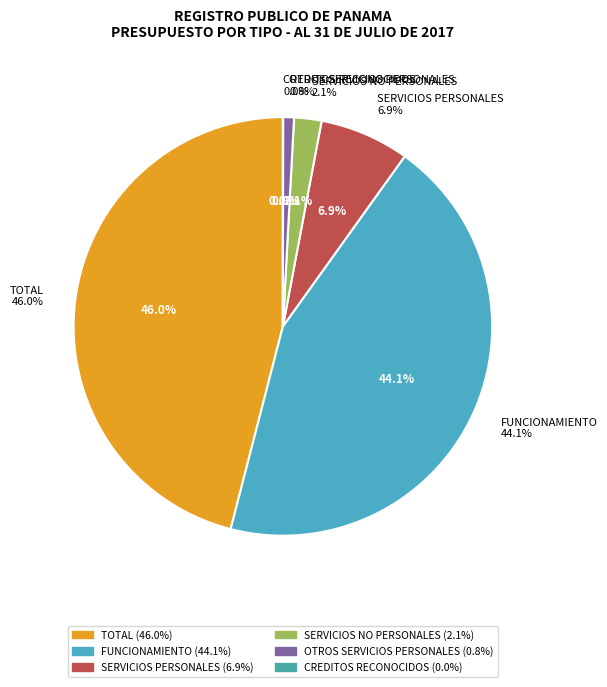

How many slices are in this pie chart?

6